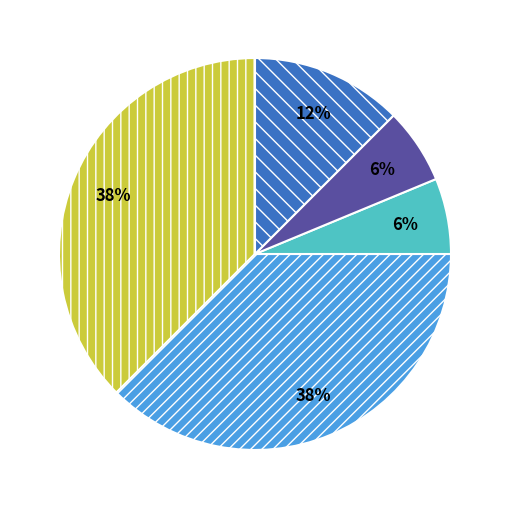

To the nearest percent, what is the average slice percentage?

20%